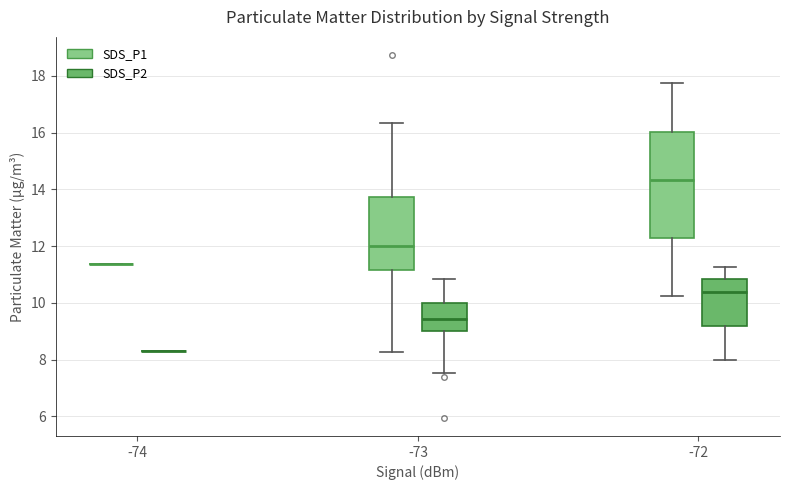

Reading left to right, transcribe this box plot: for each box, give where its median line is, the range the box spans, and where its two whiskers end, as read against the y-axis. The values are not printed on the chart, so give them approximately, as read against the axis.

-74 (SDS_P1): box collapsed to a line at 11.4, whiskers 11.4 to 11.4
-74 (SDS_P2): box collapsed to a line at 8.4, whiskers 8.4 to 8.4
-73 (SDS_P1): median 12.0, box 11.2 to 13.8, whiskers 8.2 to 16.4
-73 (SDS_P2): median 9.4, box 9.0 to 10.0, whiskers 7.6 to 10.8
-72 (SDS_P1): median 14.4, box 12.2 to 16.0, whiskers 10.2 to 17.8
-72 (SDS_P2): median 10.4, box 9.2 to 10.8, whiskers 8.0 to 11.2